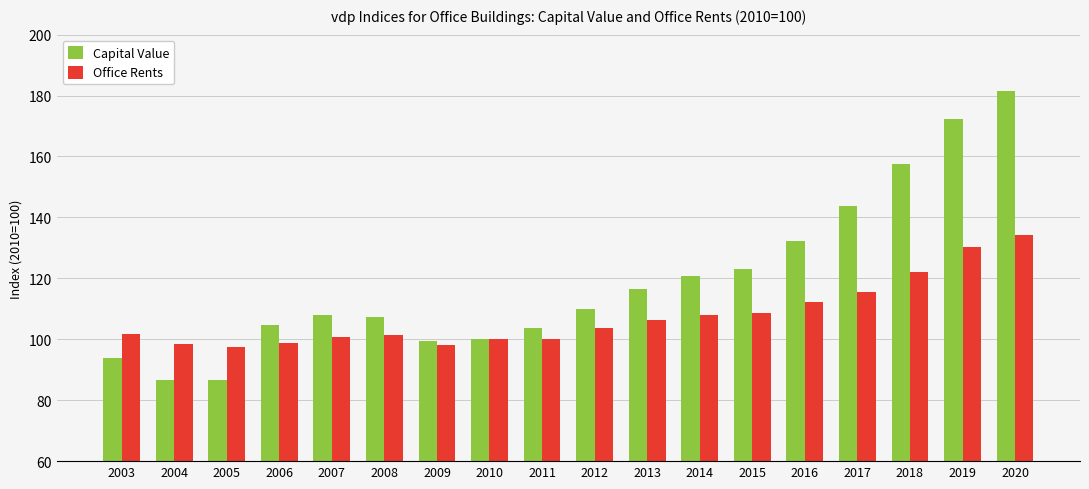

Is it true that Capital Value equals 82.4 at 2015?

False